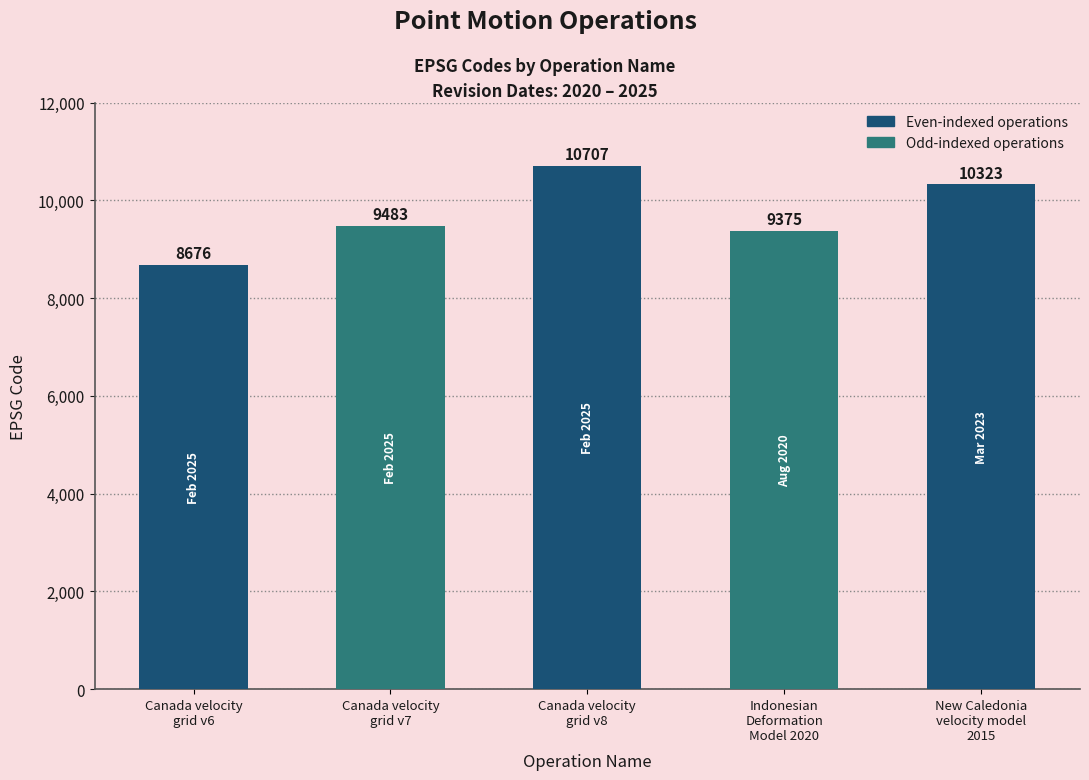

What is the difference between the values at New Caledonia
velocity model
2015 and Indonesian
Deformation
Model 2020?

948